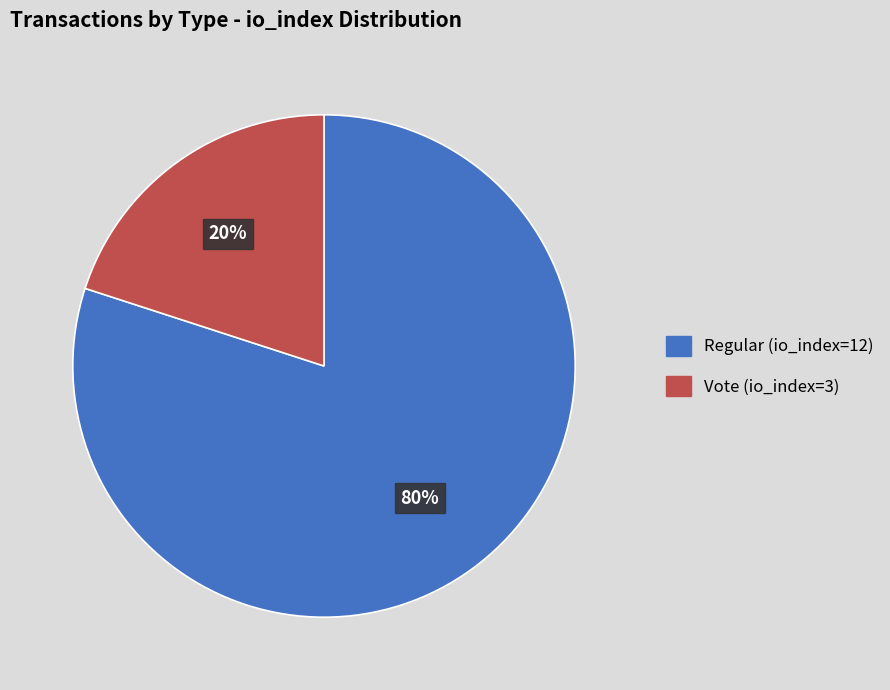

To the nearest percent, what is the average slice percentage?

50%